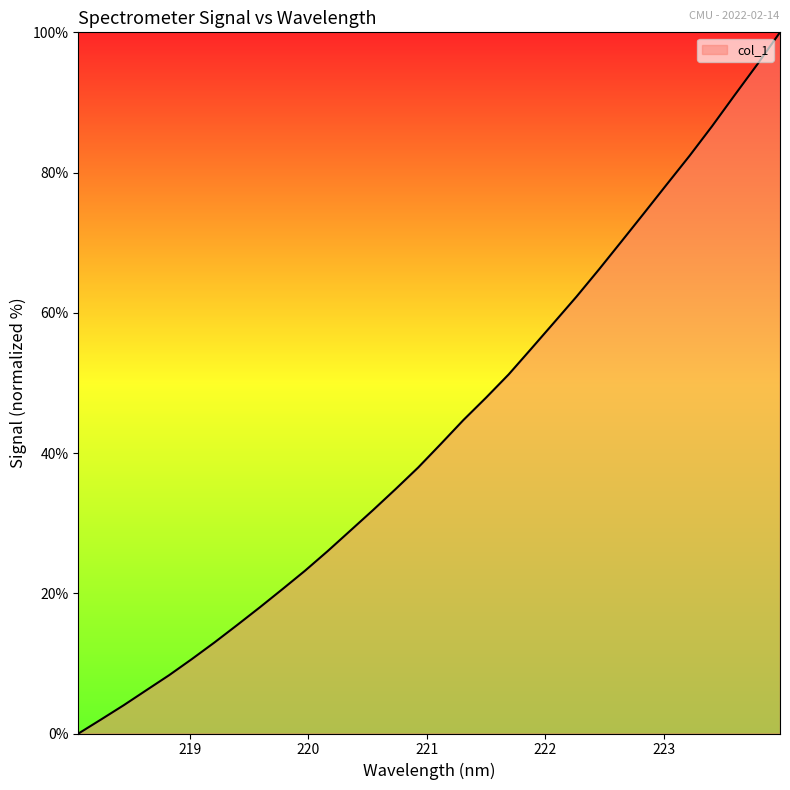

How many values are above zero?

31